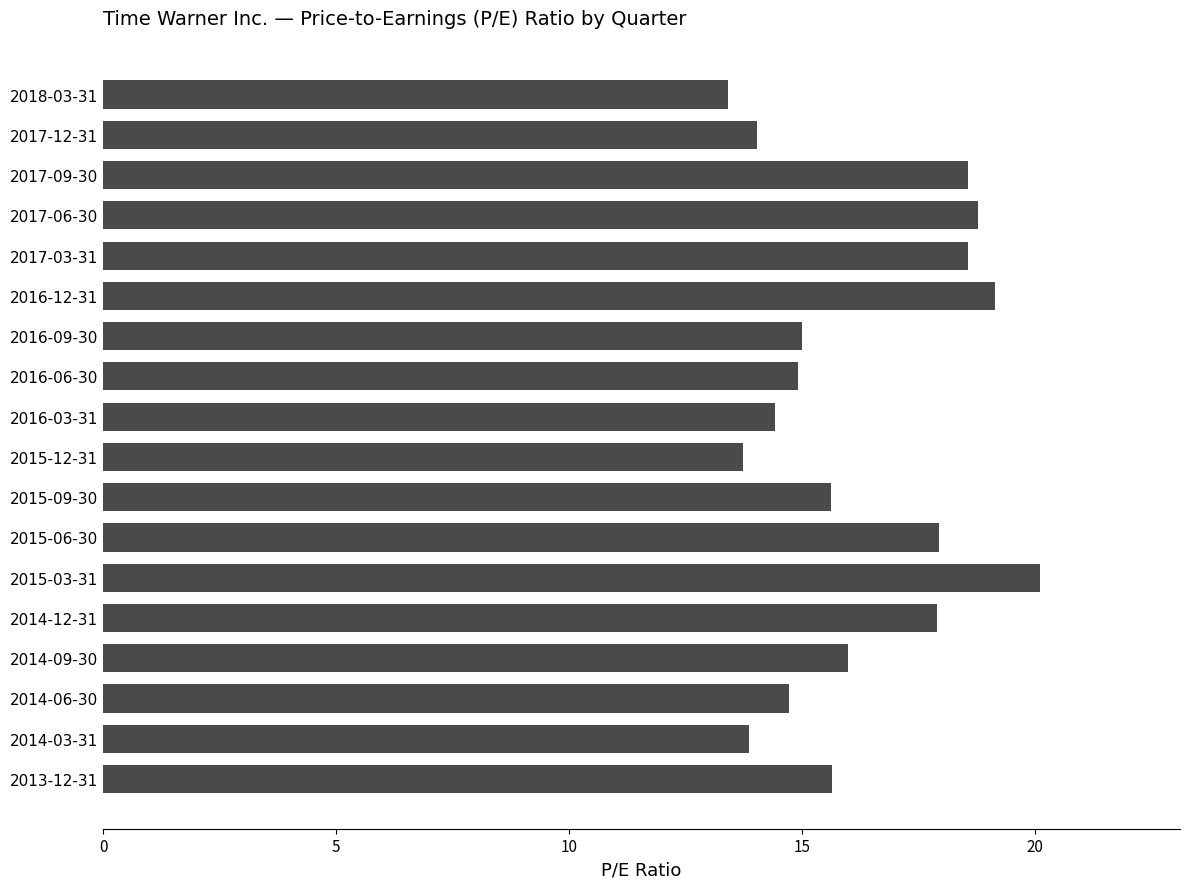

True or false: the data shows 14.7 at 2014-06-30.

True